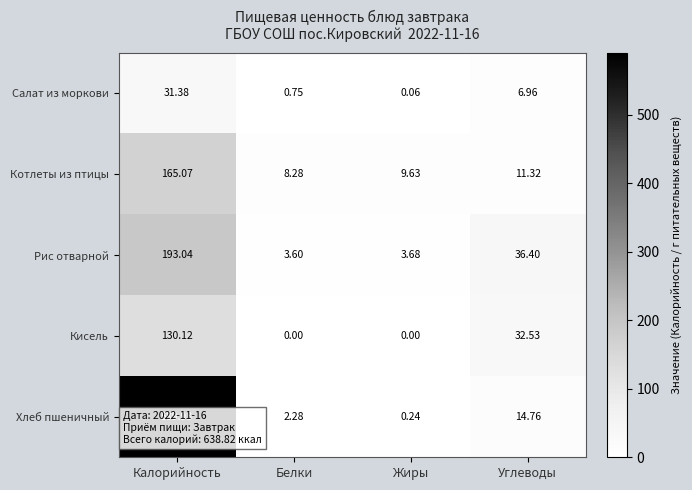

At which category is the sum across all series the highest?

Калорийность